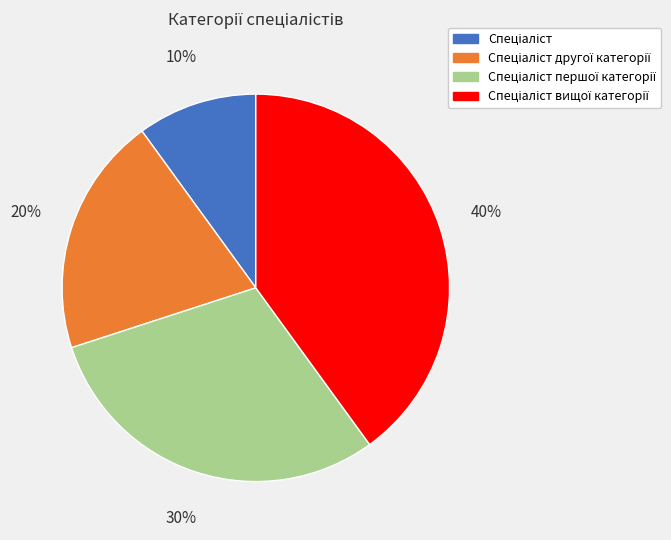

To the nearest percent, what is the difference between the largest and smallest slice percentages?

30%